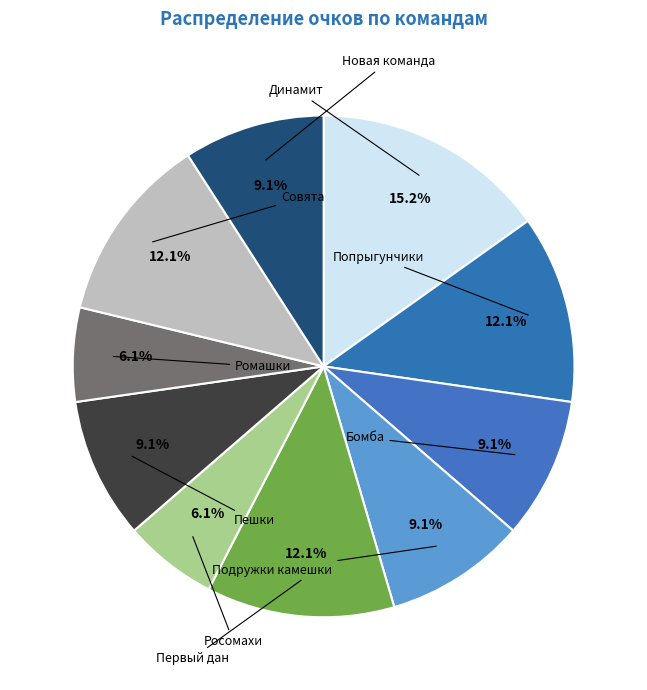

How many slices are in this pie chart?

10